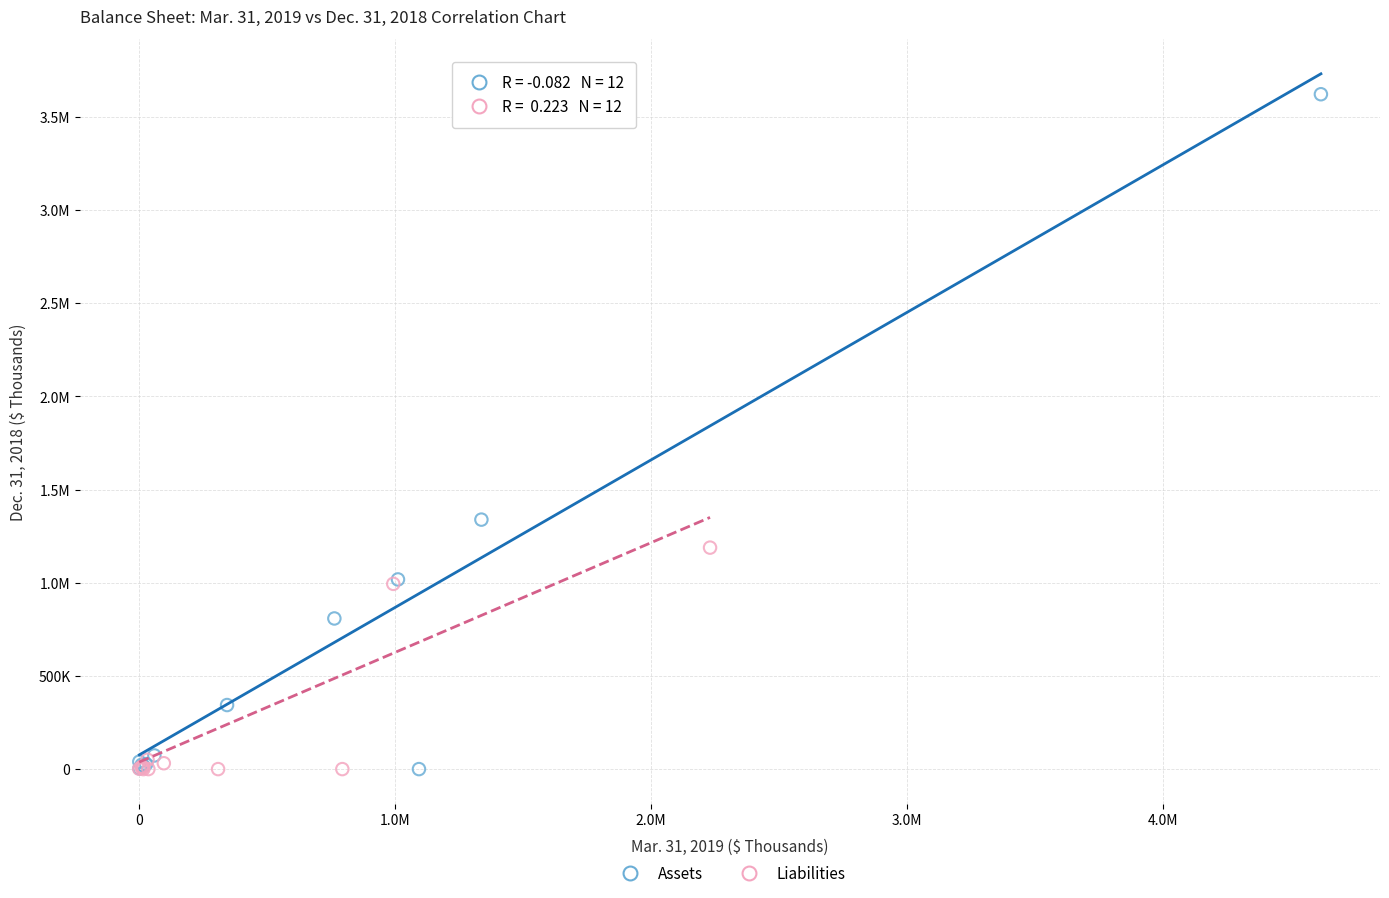

What are all the series names shown in the legend?

Assets, Liabilities